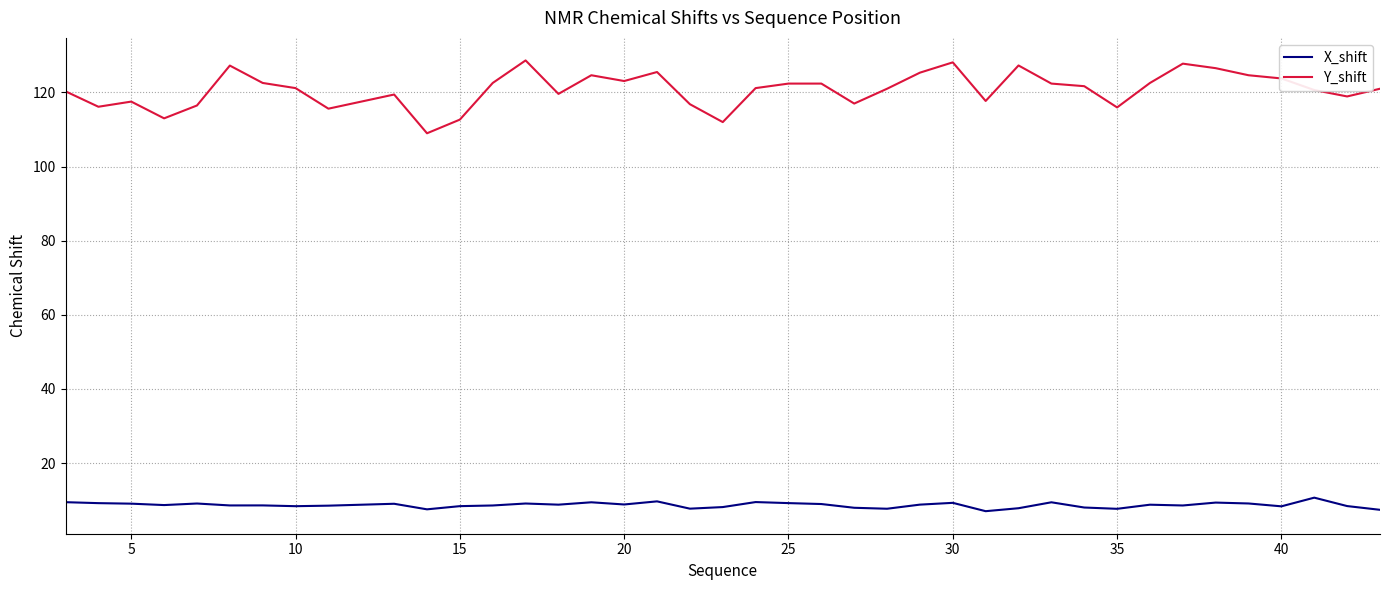

Which series has the largest total across all categories?

Y_shift